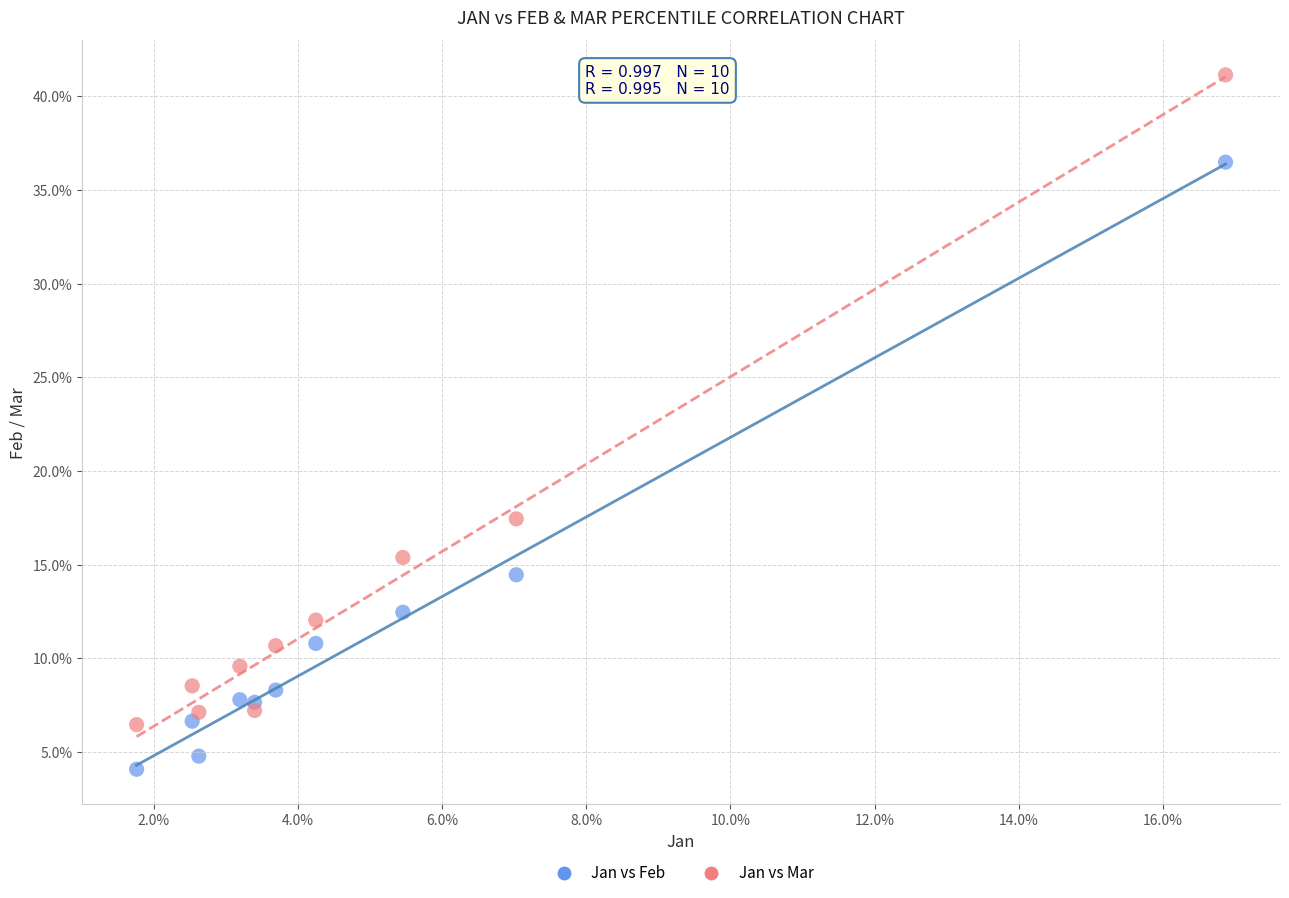

Which series contains the highest Y value?

Jan vs Mar